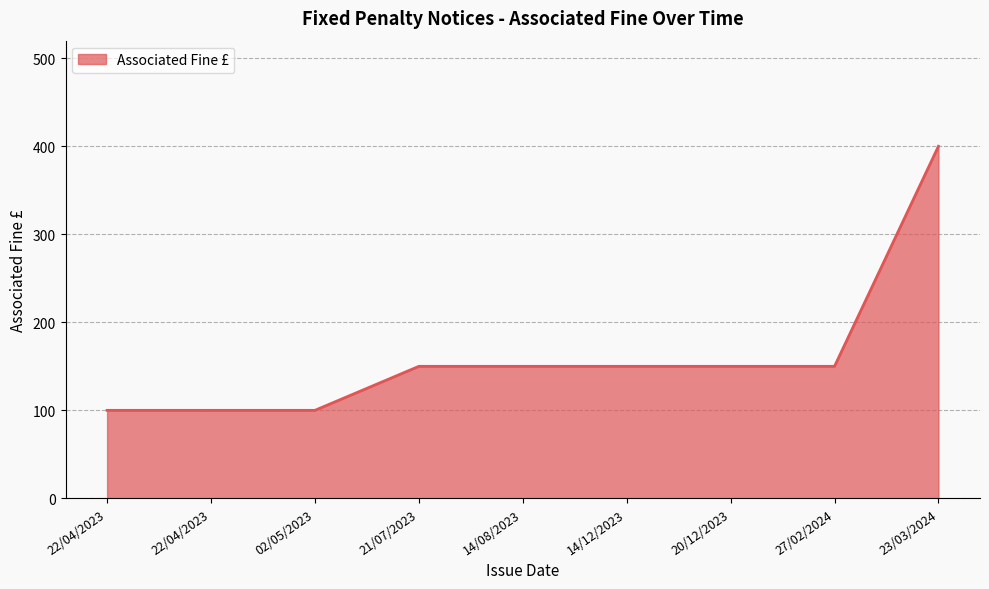

The value at 20/12/2023 is 235. True or false?

False